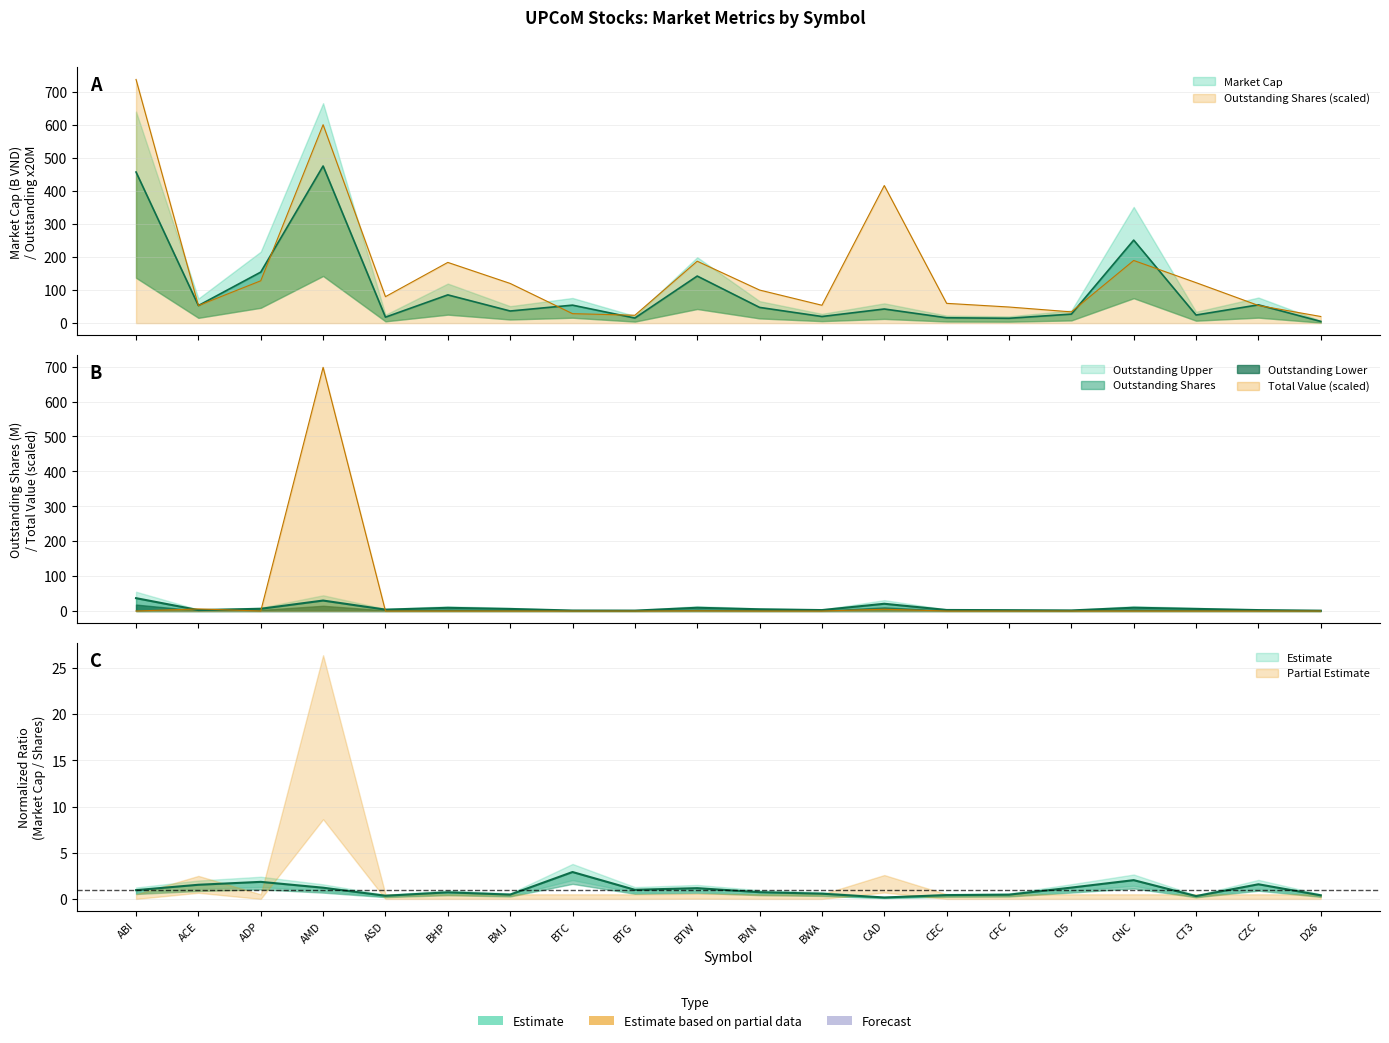

True or false: Outstanding Shares and Market Cap (B VND) intersect in this chart.

True